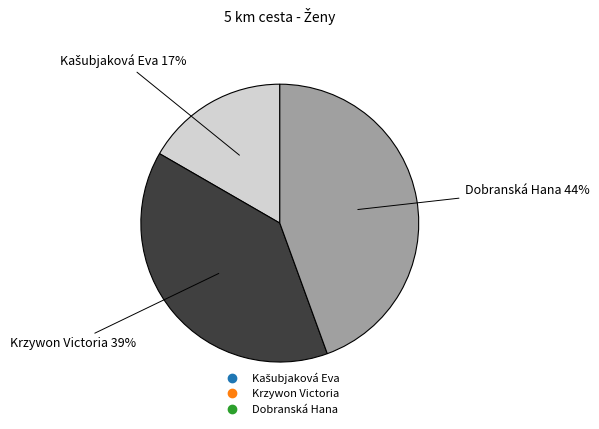

Combined, do Krzywon Victoria and Dobranská Hana account for over 50%?

Yes